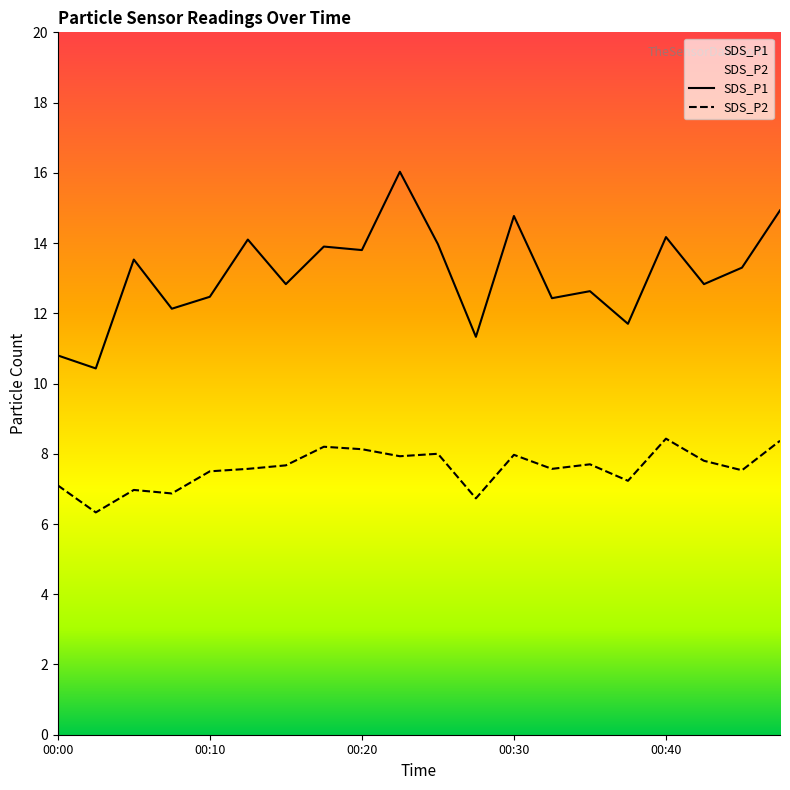

True or false: SDS_P1 has a value of 12.8 at 00:15.

True